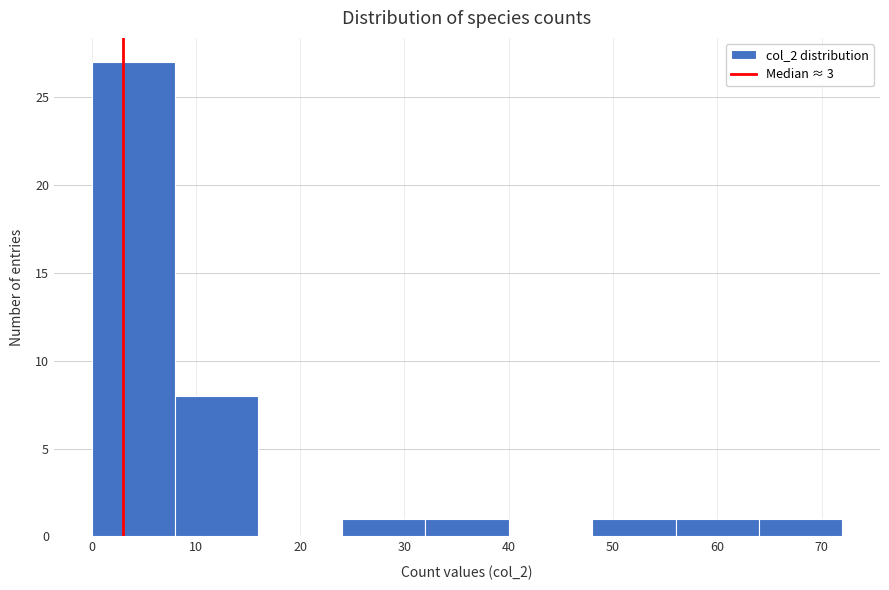

Reading left to right, transcribe this chart: for each bar, give the range it covers on the x-axis and its height. The values are not printed on the chart, so give them approximately, as read against the axis.

0 to 8: 27
8 to 16: 8
16 to 24: 0
24 to 32: 1
32 to 40: 1
40 to 48: 0
48 to 56: 1
56 to 64: 1
64 to 72: 1